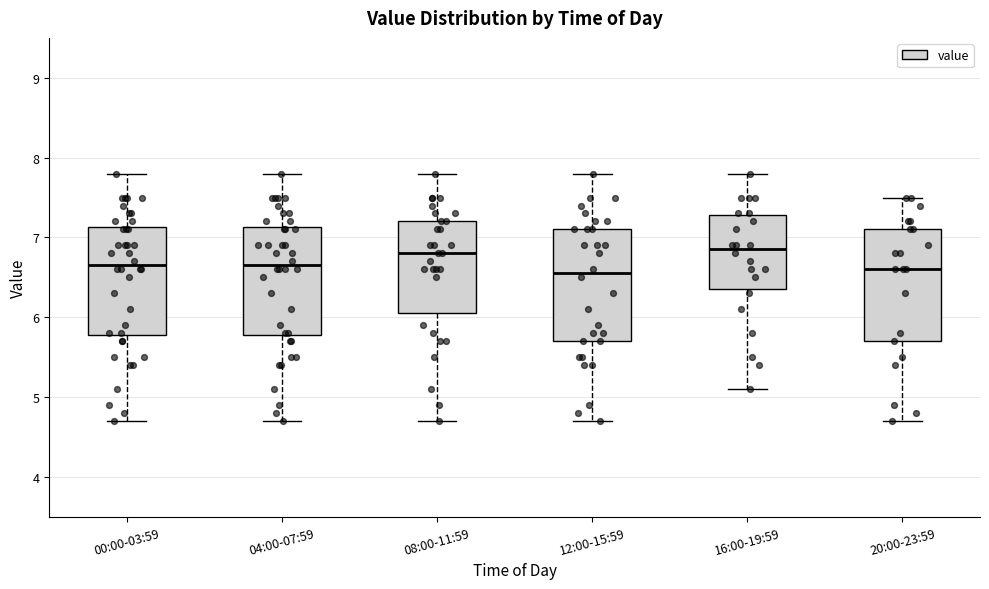

Reading left to right, transcribe this box plot: for each box, give where its median line is, the range the box spans, and where its two whiskers end, as read against the y-axis. The values are not printed on the chart, so give them approximately, as read against the axis.

00:00-03:59: median 6.7, box 5.8 to 7.1, whiskers 4.7 to 7.8
04:00-07:59: median 6.7, box 5.8 to 7.1, whiskers 4.7 to 7.8
08:00-11:59: median 6.8, box 6.1 to 7.2, whiskers 4.7 to 7.8
12:00-15:59: median 6.6, box 5.7 to 7.1, whiskers 4.7 to 7.8
16:00-19:59: median 6.9, box 6.4 to 7.3, whiskers 5.1 to 7.8
20:00-23:59: median 6.6, box 5.7 to 7.1, whiskers 4.7 to 7.5